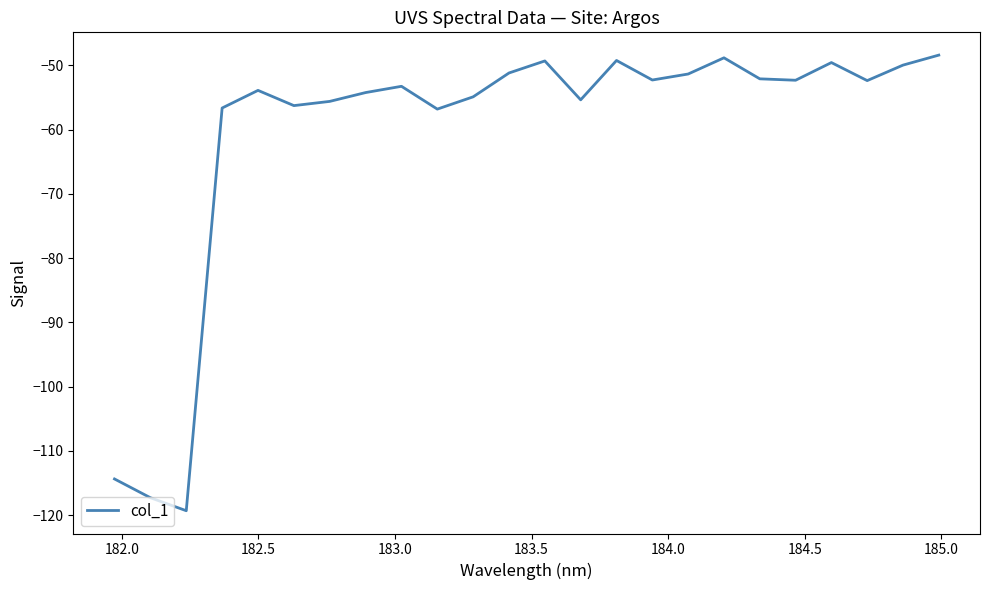

How many interior local peaks (higher than both neighbors) does the data have?

6